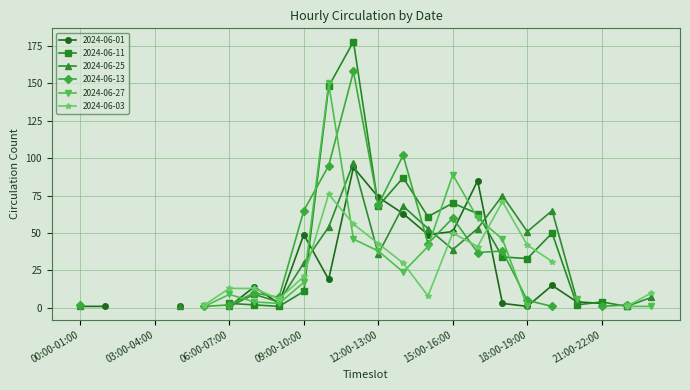

Rank the series by their maximum value, from lowest to highest.

2024-06-03, 2024-06-01, 2024-06-25, 2024-06-27, 2024-06-13, 2024-06-11